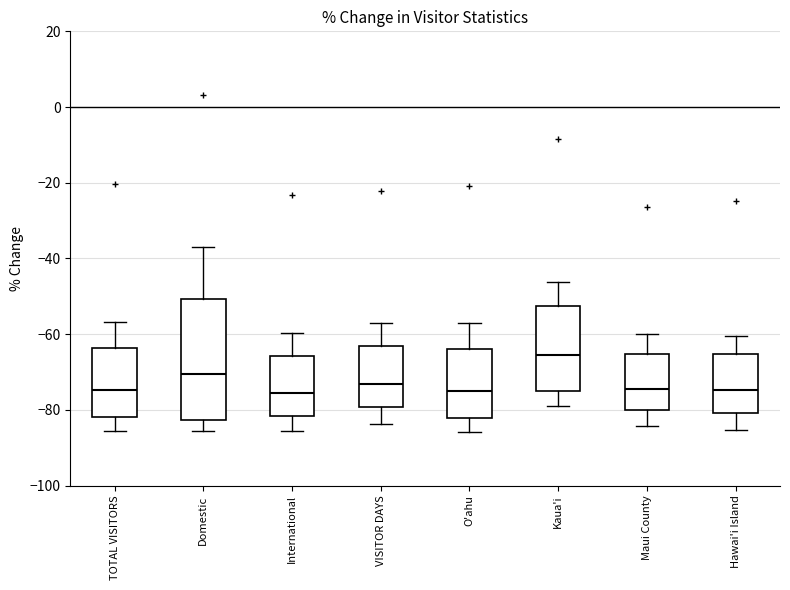

Reading left to right, read every box against the y-axis: the position of its median line, the range the box covers, and the ends of its whiskers. The values are not printed on the chart, so give them approximately, as read against the axis.

TOTAL VISITORS: median -74, box -82 to -64, whiskers -86 to -56
Domestic: median -70, box -82 to -50, whiskers -86 to -36
International: median -76, box -82 to -66, whiskers -86 to -60
VISITOR DAYS: median -74, box -80 to -64, whiskers -84 to -56
O'ahu: median -76, box -82 to -64, whiskers -86 to -58
Kaua'i: median -66, box -76 to -52, whiskers -78 to -46
Maui County: median -74, box -80 to -66, whiskers -84 to -60
Hawai'i Island: median -74, box -80 to -66, whiskers -86 to -60